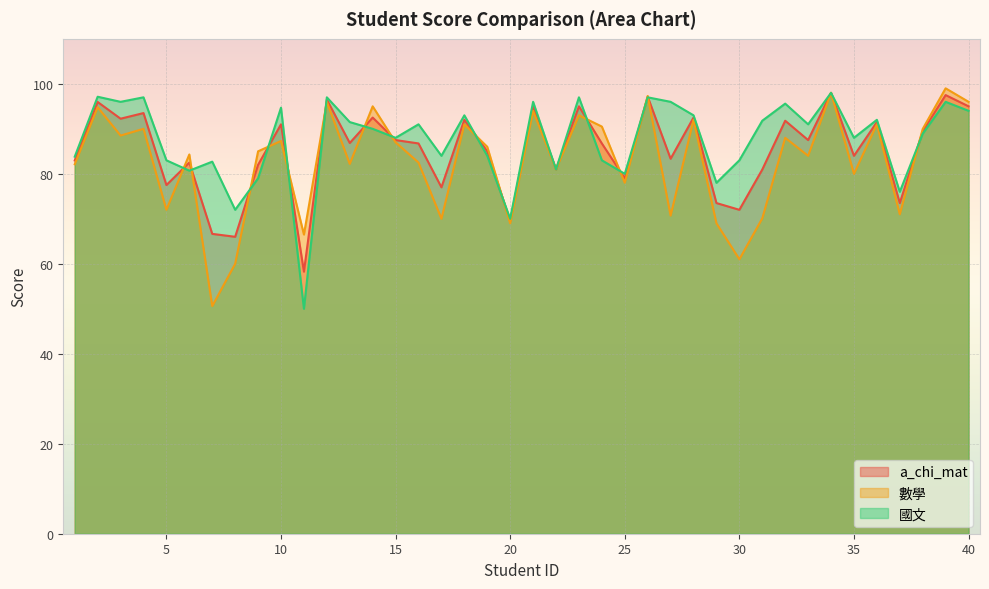

Read the a_chi_mat value at 12.

96.5